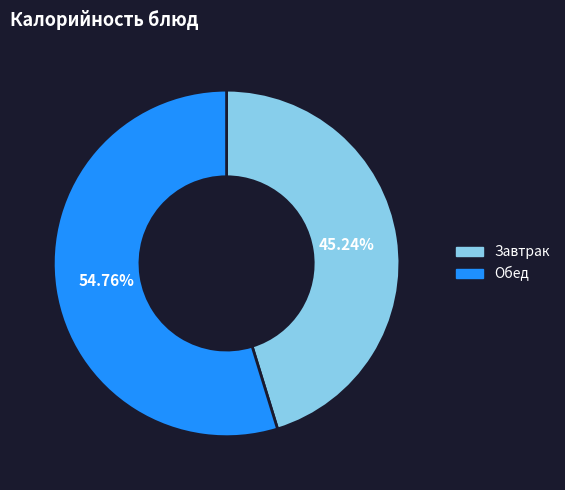

Is there any slice that represents more than half of the pie?

Yes